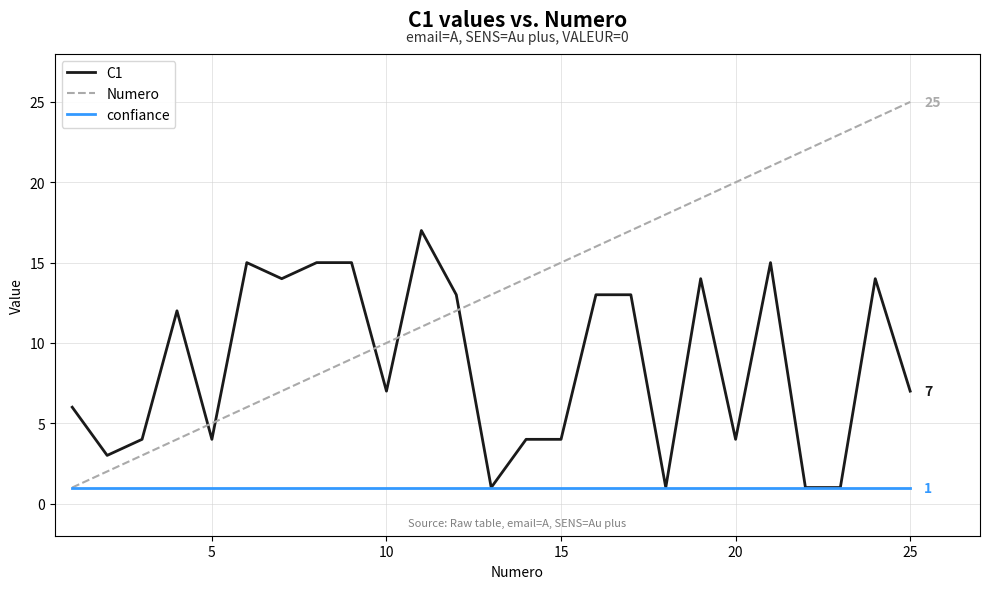

Which series has the largest range (max minus min)?

Numero